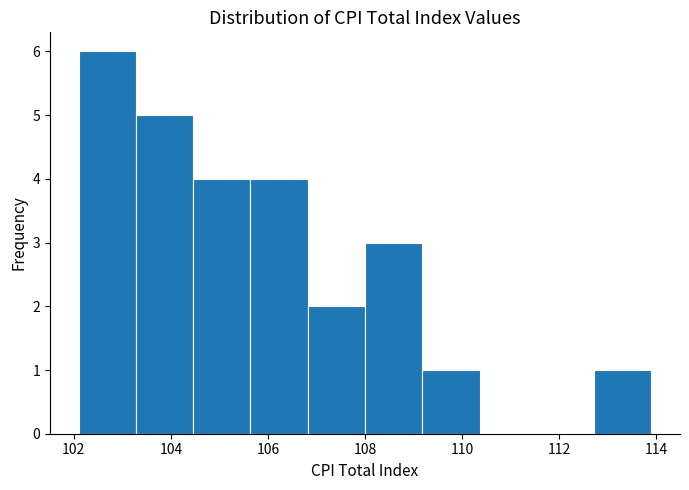

Reading left to right, list every bar in this chart as the range it spans on the x-axis followed by its height. Neither the bar edges nor the heights are printed on the chart, so give them approximately, as read against the axes.

102.10 to 103.28: 6
103.28 to 104.46: 5
104.46 to 105.64: 4
105.64 to 106.82: 4
106.82 to 108.00: 2
108.00 to 109.18: 3
109.18 to 110.36: 1
110.36 to 111.54: 0
111.54 to 112.72: 0
112.72 to 113.90: 1